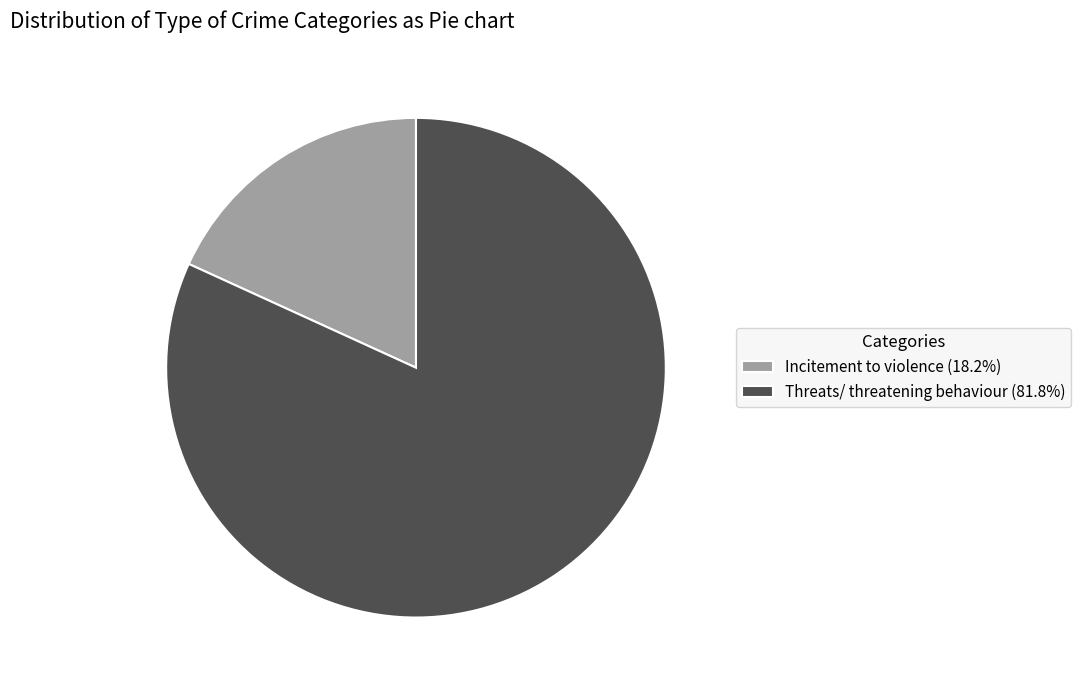

How many segments does this pie chart have?

2